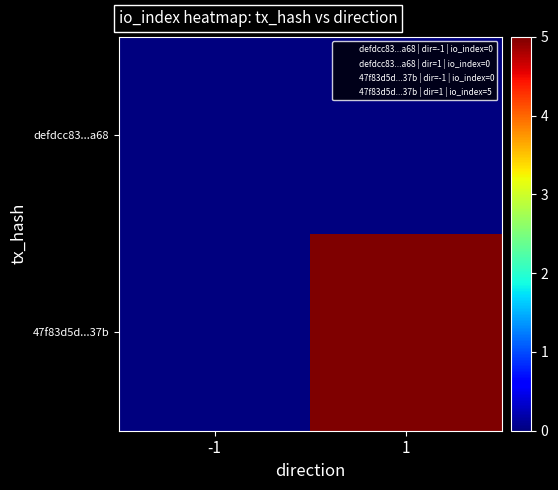

Rank the series by their maximum value, from highest to lowest.

47f83d5d...37b, defdcc83...a68